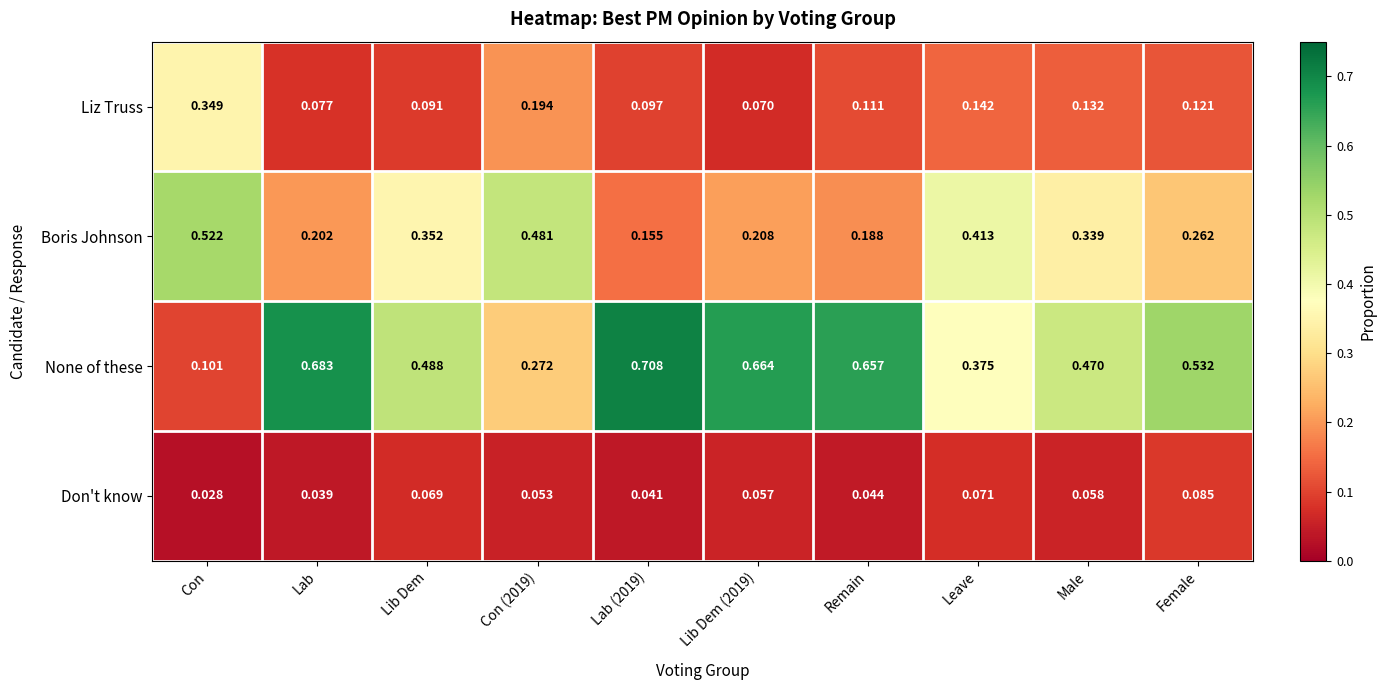

Which series changed the most between Remain and Leave?

None of these